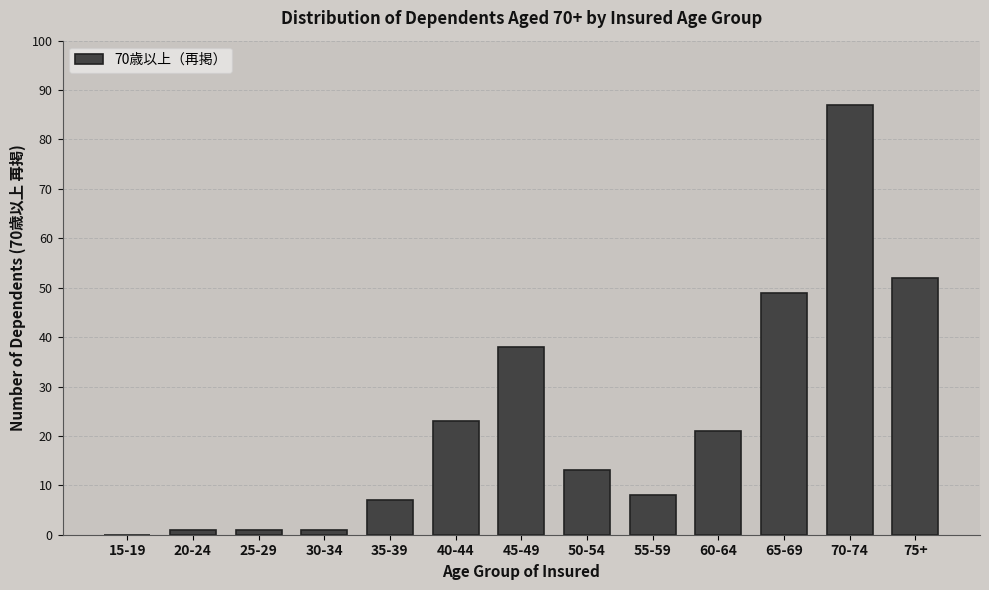

Reading right to left, transcribe all the data shown in this chart.

75+=52	70-74=87	65-69=49	60-64=21	55-59=8	50-54=13	45-49=38	40-44=23	35-39=7	30-34=1	25-29=1	20-24=1	15-19=0